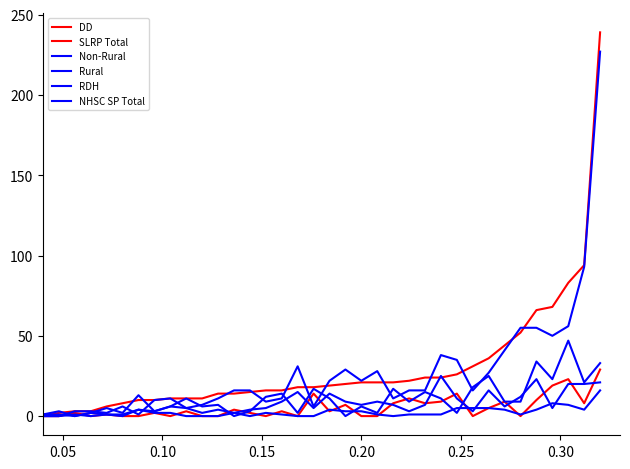

How many lines are shown in the chart?

6